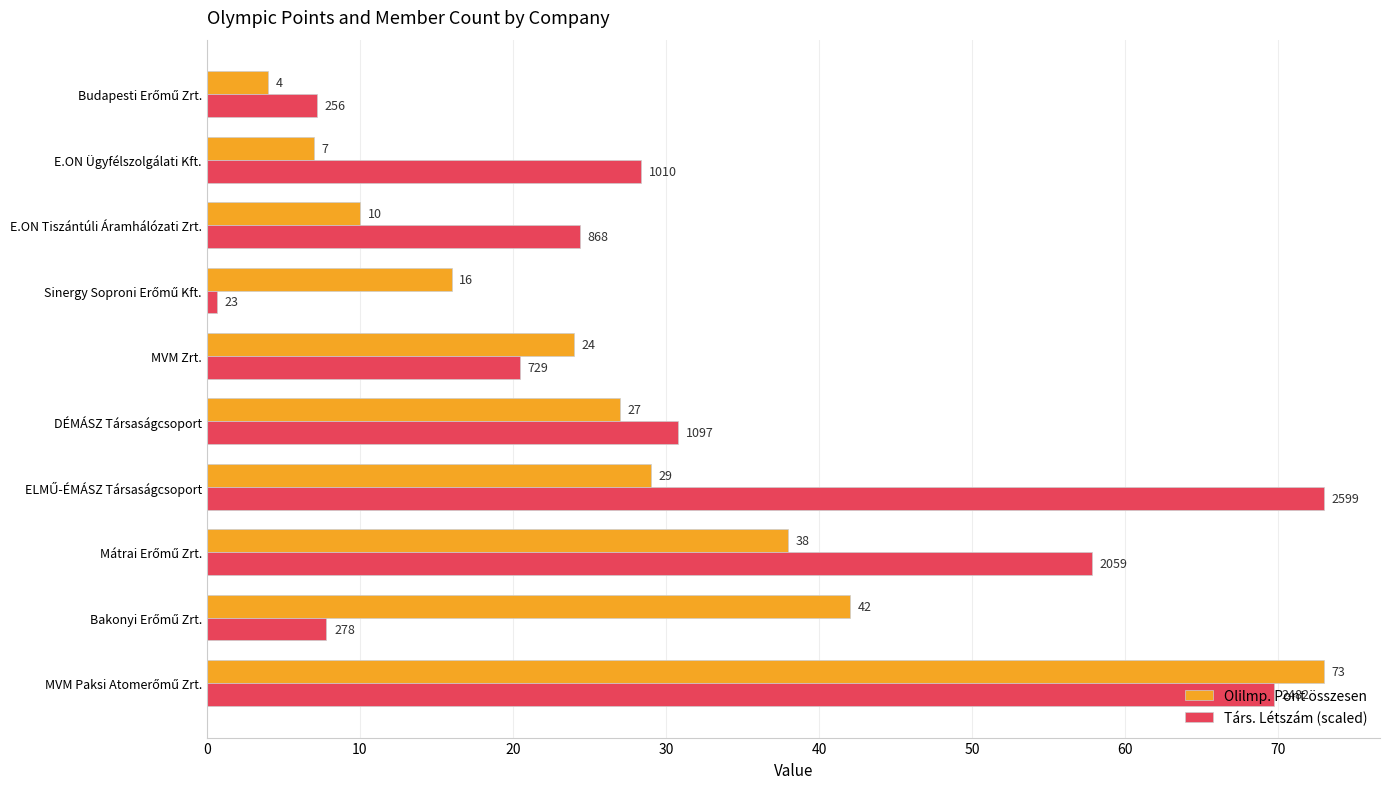

At how many categories does at least one series exceed 67?

2